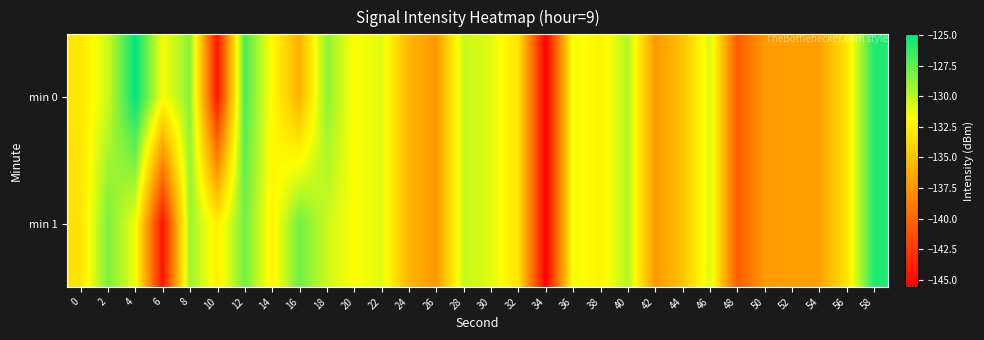

How many data points does each series have?

30